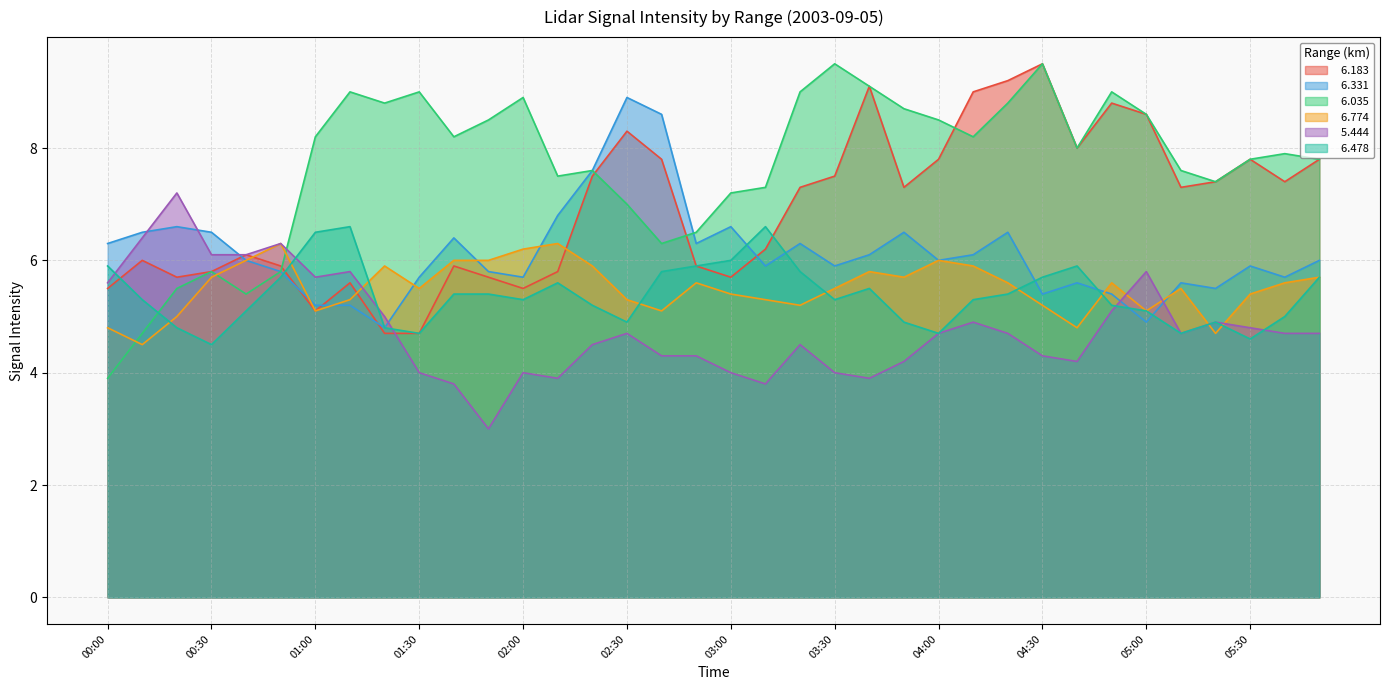

Is it true that   6.183 equals 10.6 at 05:10?

False